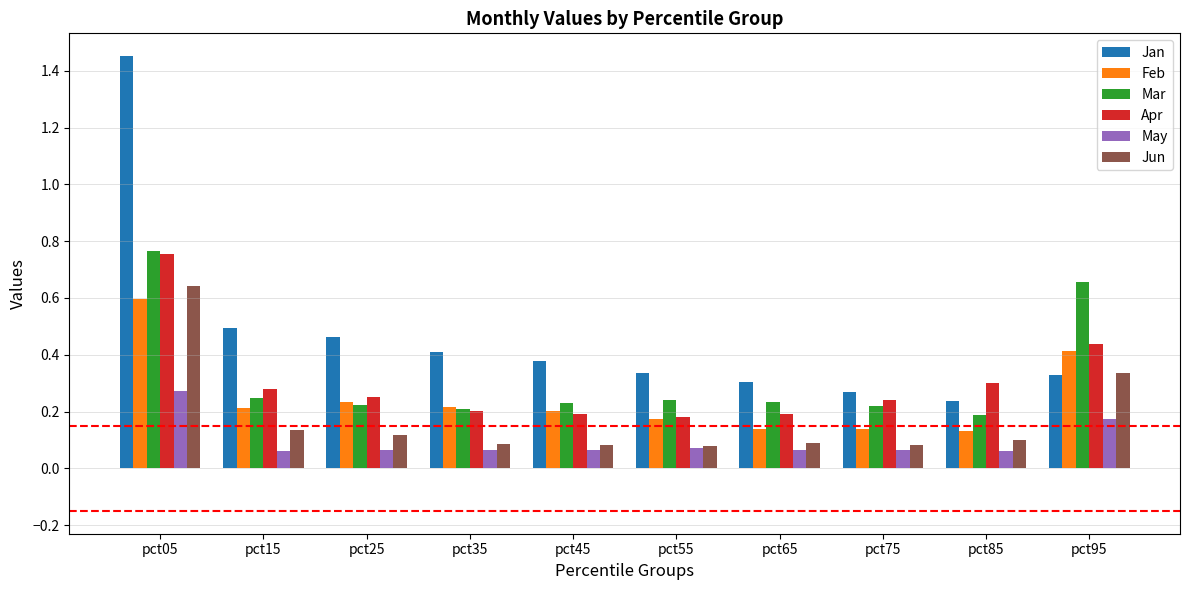

Count the Jan values in the range 0 to 1.

9